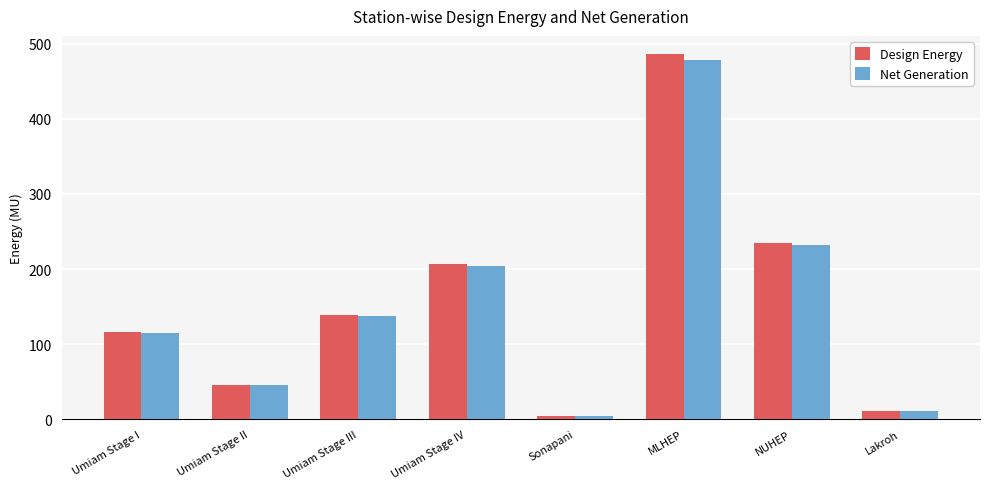

How many groups of bars are there?

8